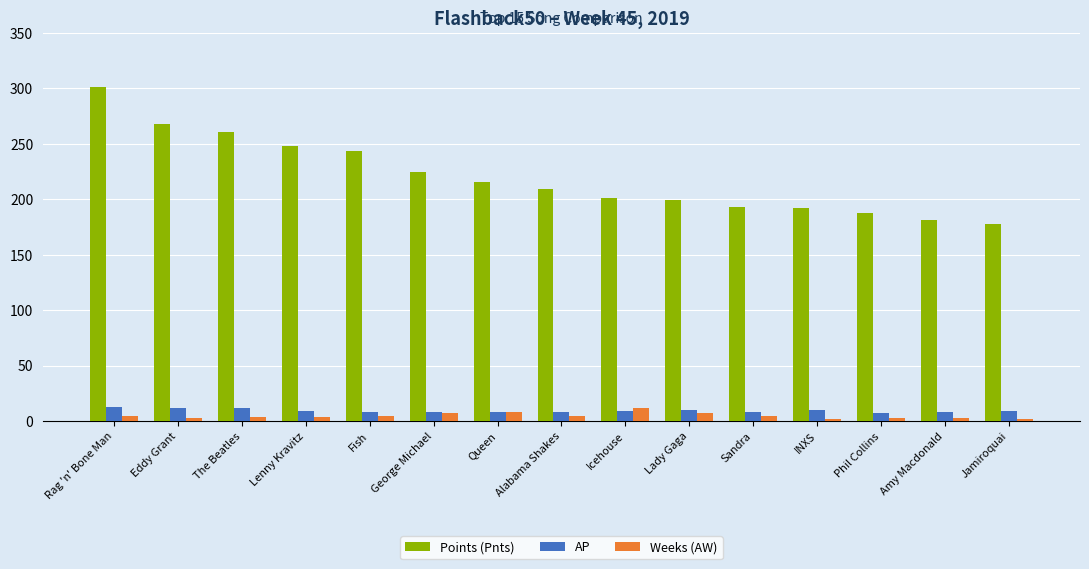

What is the value of the Points (Pnts) bar at the 1st from the left?

301